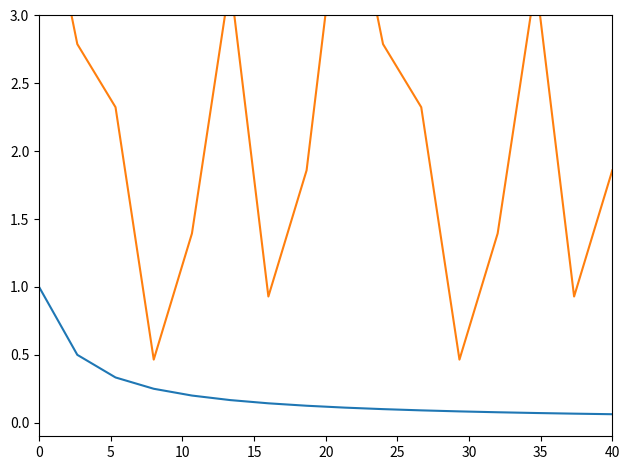

How many distinct data groups are displayed?

2